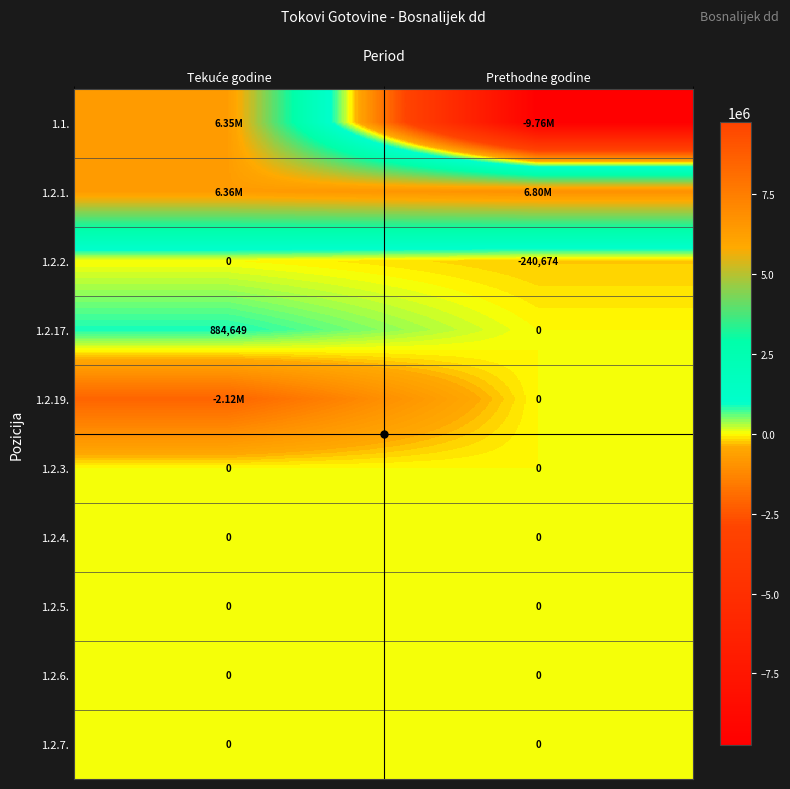

Which category has the lowest value in the 1.2.17. series?

Prethodne godine